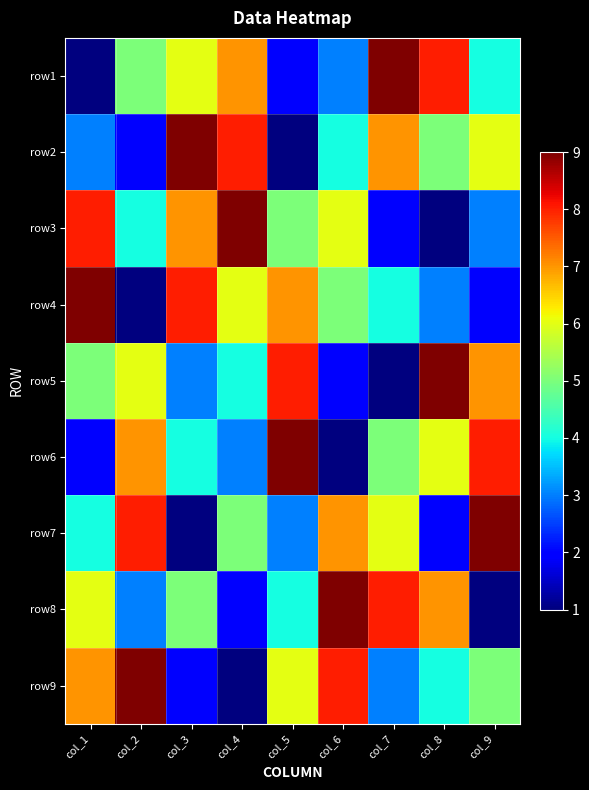

Reading left to right, transcribe all the data shown in this chart.

row1: col_1=1	col_2=5	col_3=6	col_4=7	col_5=2	col_6=3	col_7=9	col_8=8	col_9=4
row2: col_1=3	col_2=2	col_3=9	col_4=8	col_5=1	col_6=4	col_7=7	col_8=5	col_9=6
row3: col_1=8	col_2=4	col_3=7	col_4=9	col_5=5	col_6=6	col_7=2	col_8=1	col_9=3
row4: col_1=9	col_2=1	col_3=8	col_4=6	col_5=7	col_6=5	col_7=4	col_8=3	col_9=2
row5: col_1=5	col_2=6	col_3=3	col_4=4	col_5=8	col_6=2	col_7=1	col_8=9	col_9=7
row6: col_1=2	col_2=7	col_3=4	col_4=3	col_5=9	col_6=1	col_7=5	col_8=6	col_9=8
row7: col_1=4	col_2=8	col_3=1	col_4=5	col_5=3	col_6=7	col_7=6	col_8=2	col_9=9
row8: col_1=6	col_2=3	col_3=5	col_4=2	col_5=4	col_6=9	col_7=8	col_8=7	col_9=1
row9: col_1=7	col_2=9	col_3=2	col_4=1	col_5=6	col_6=8	col_7=3	col_8=4	col_9=5